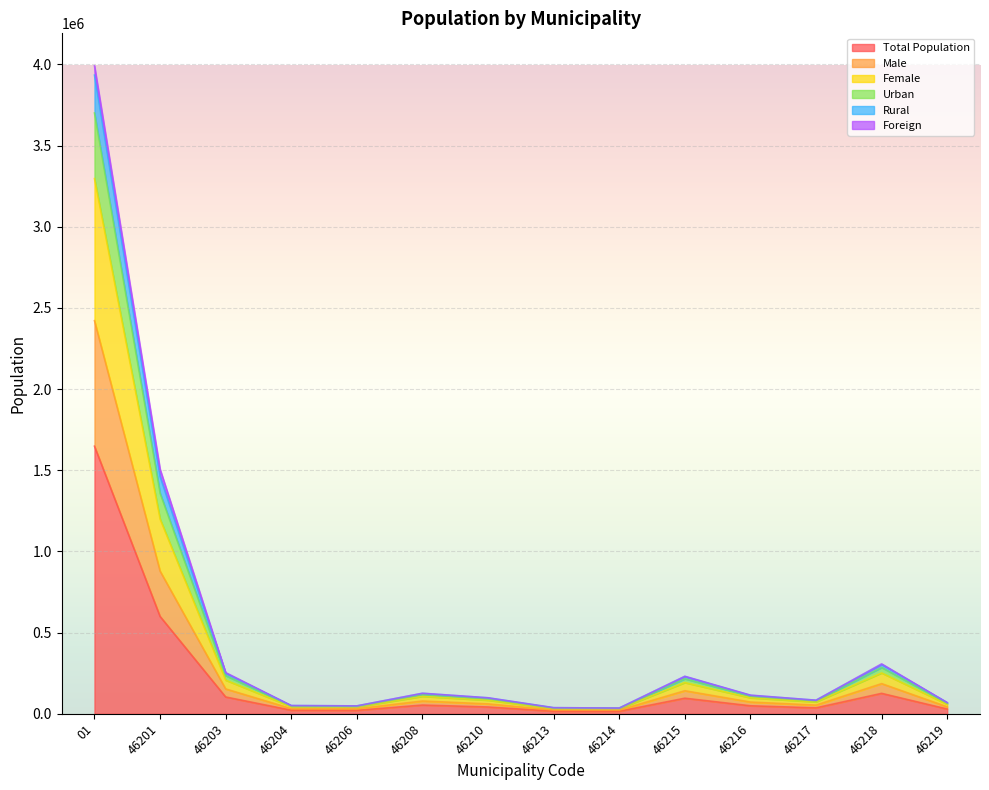

What is the maximum value shown in the chart?

3991397